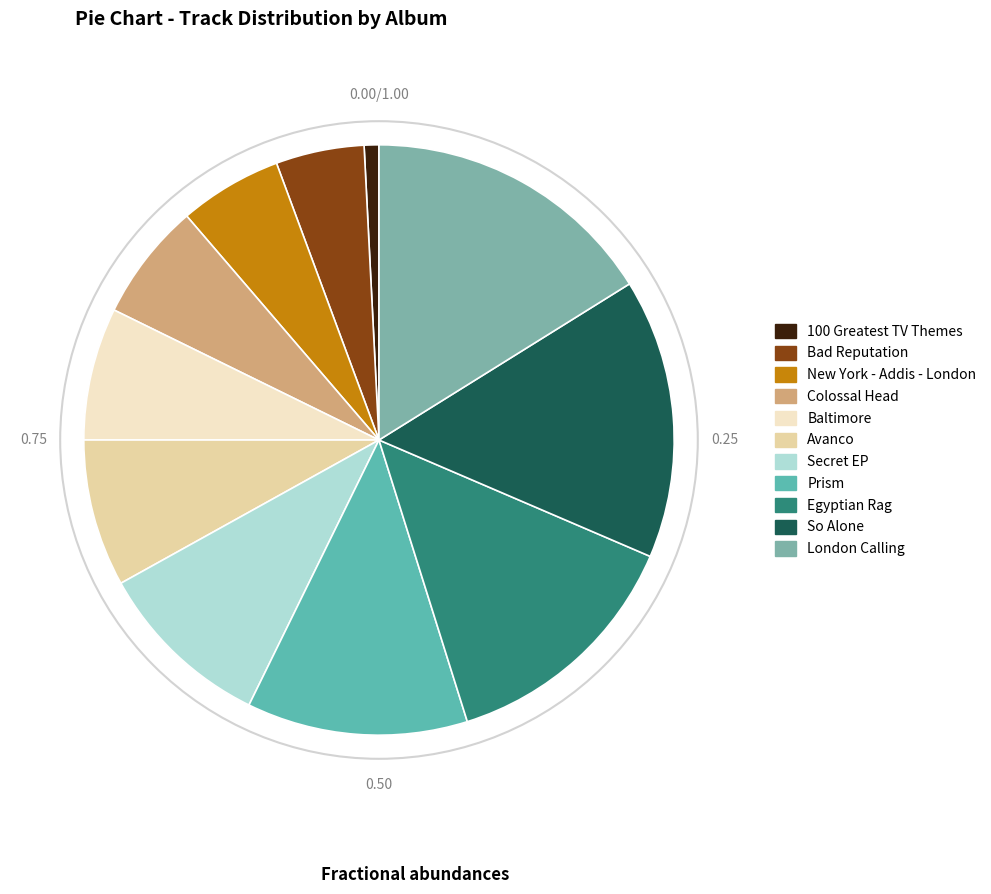

Is the sum of Colossal Head and Bad Reputation greater than half?

No